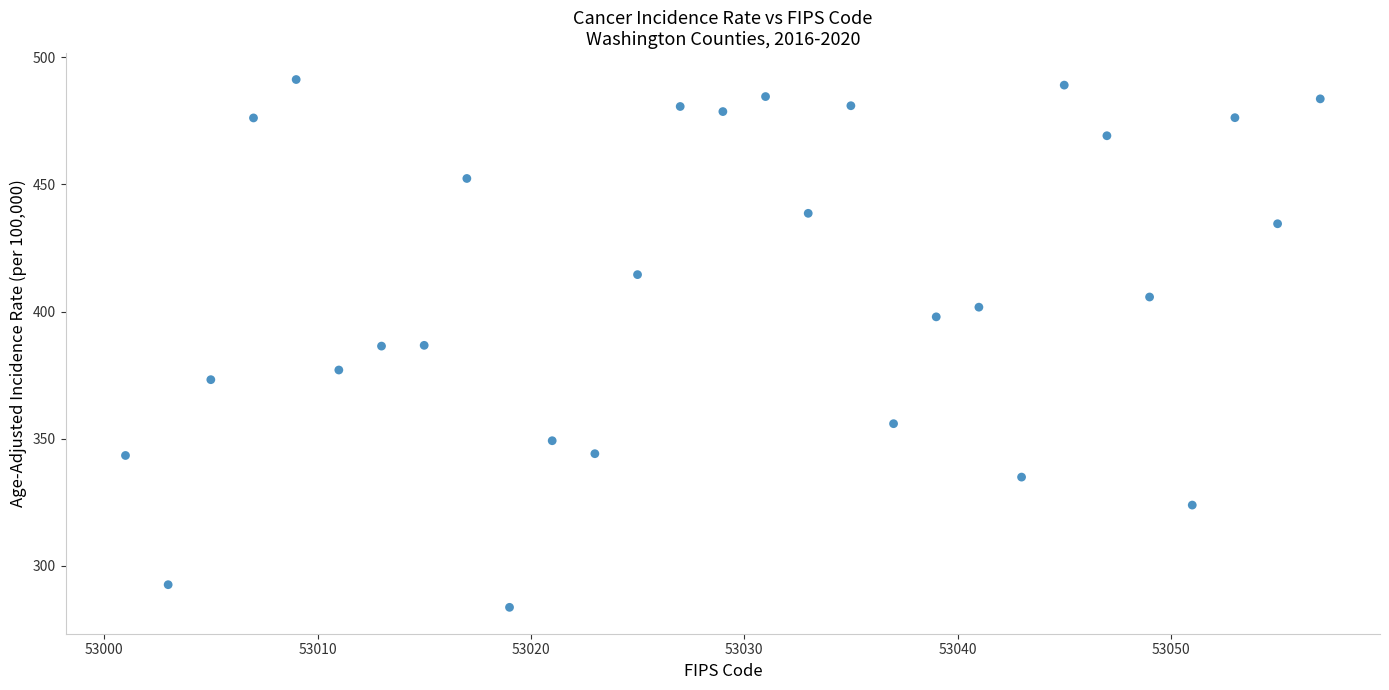

What is the range of Y values (max minus min)?

207.5